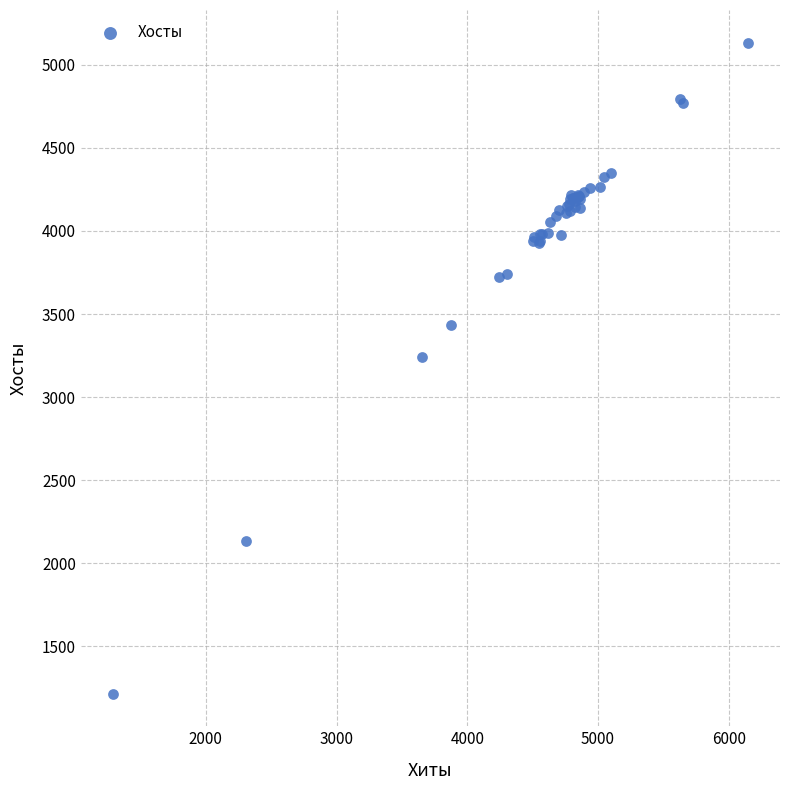

What Y value in the scatter plot is closest to 3174?

3242